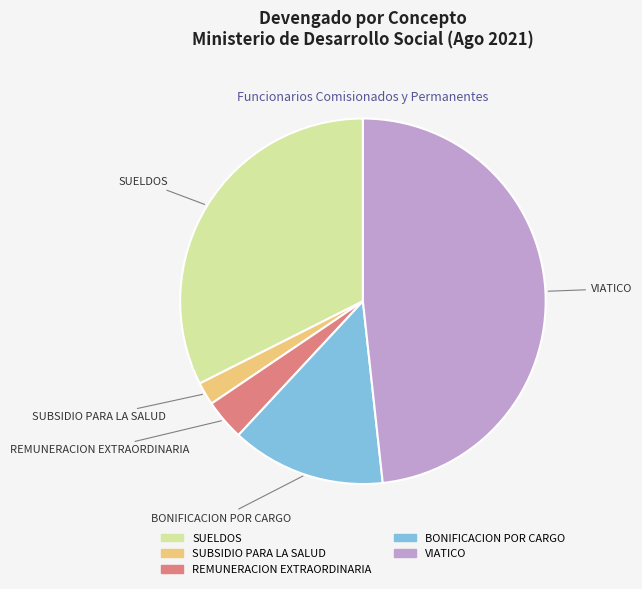

Approximately how many times larger is the value at SUELDOS compared to BONIFICACION POR CARGO?

2.4